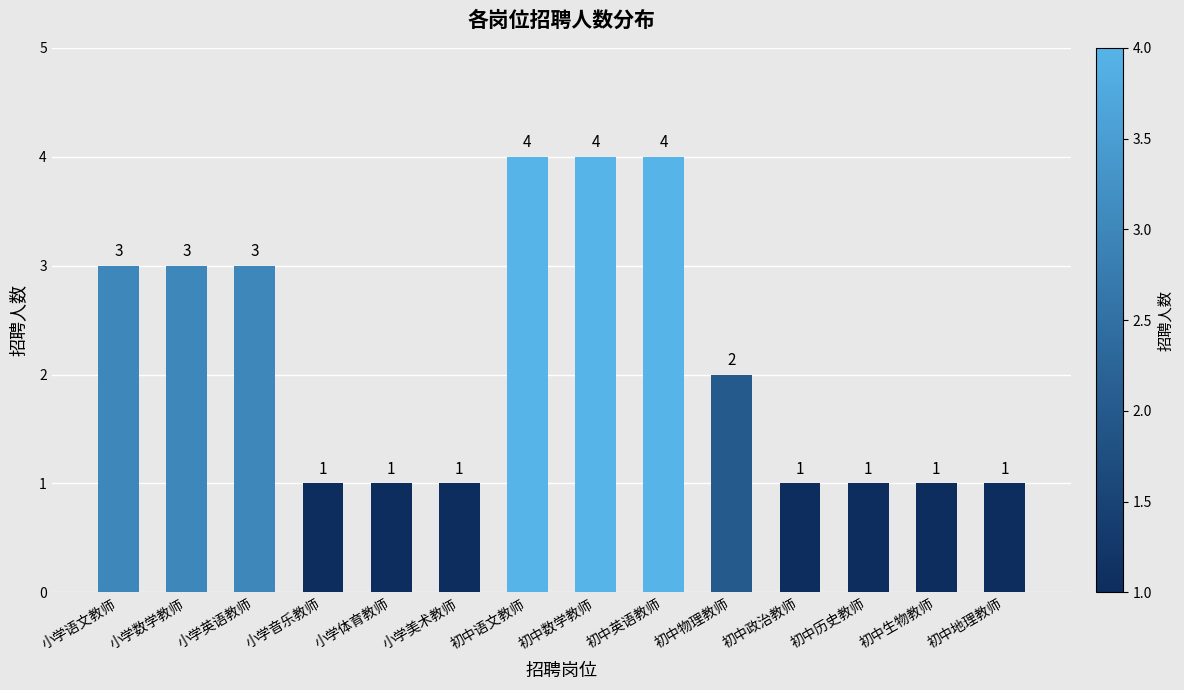

Reading left to right, what are all the values shown in this chart?

3	3	3	1	1	1	4	4	4	2	1	1	1	1